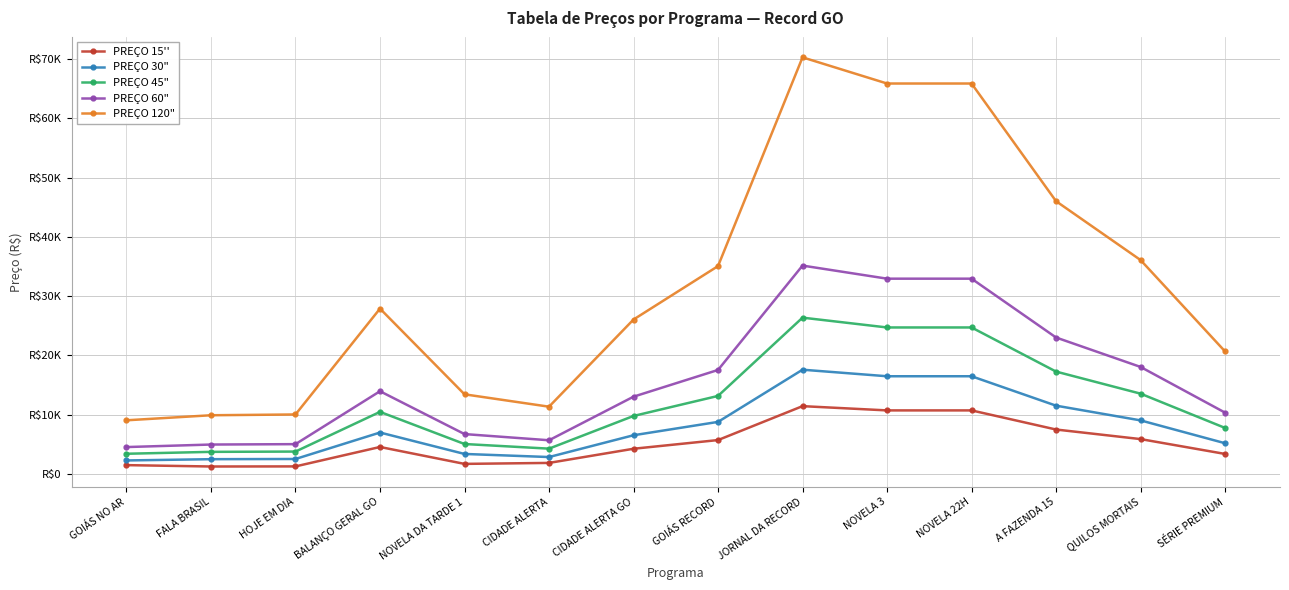

What is the difference between the maximum and minimum values in the PREÇO 120" series?

61244.0